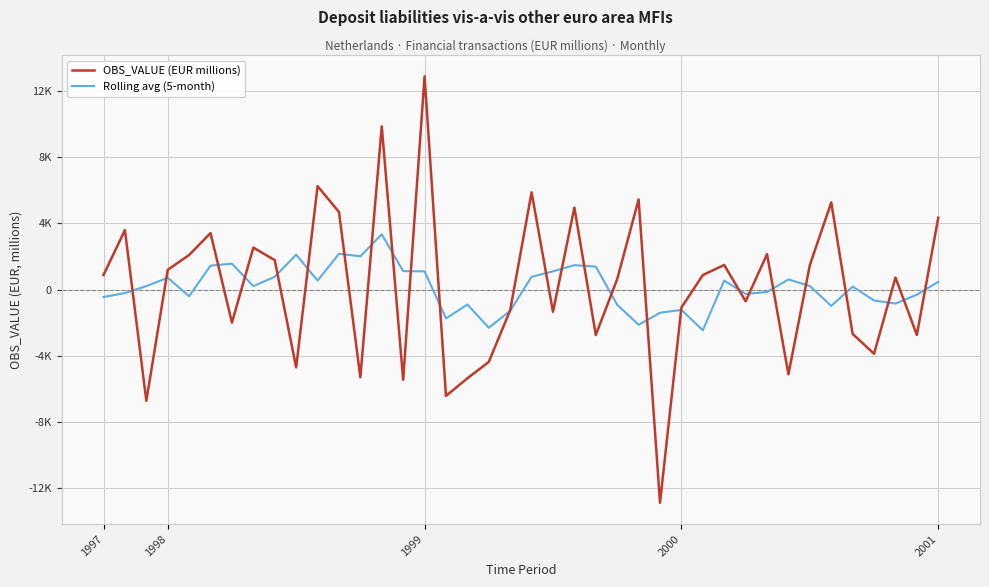

What is the minimum value shown in the chart?

-12867.4